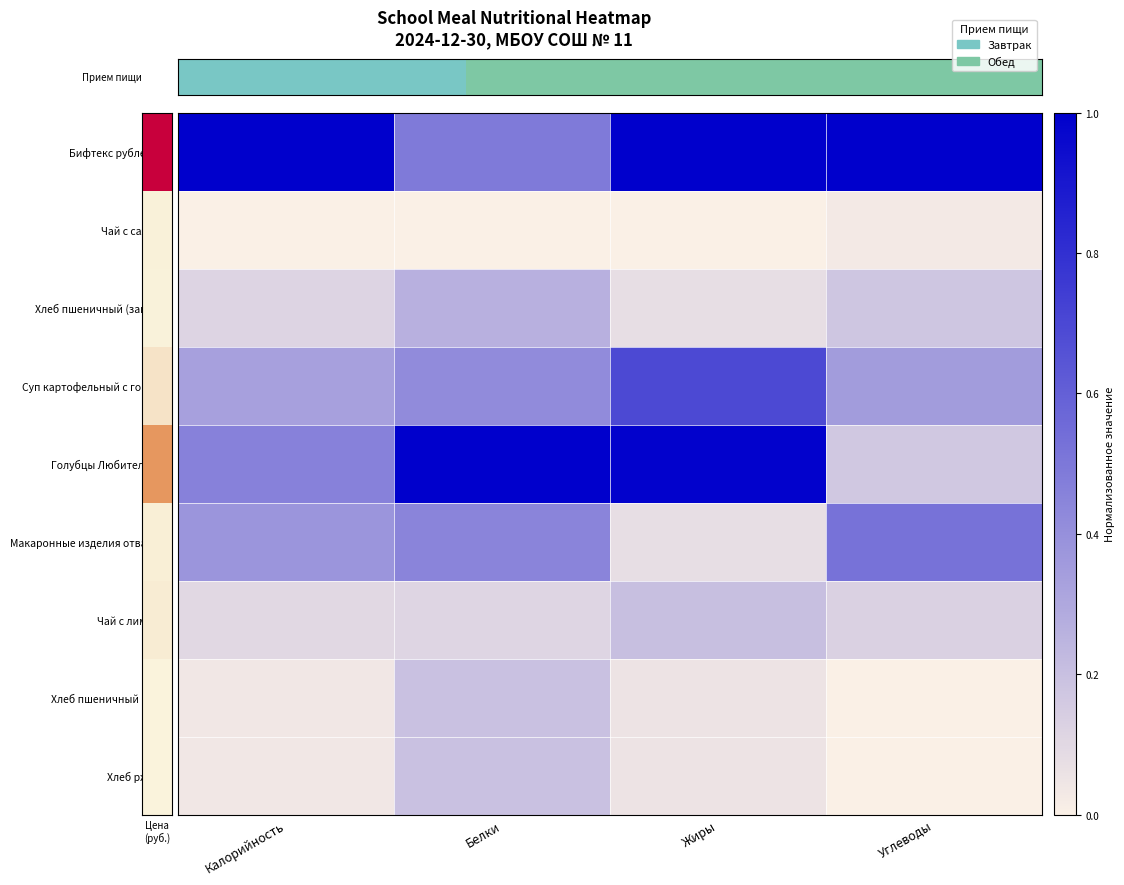

At which category is the sum across all series the highest?

Жиры